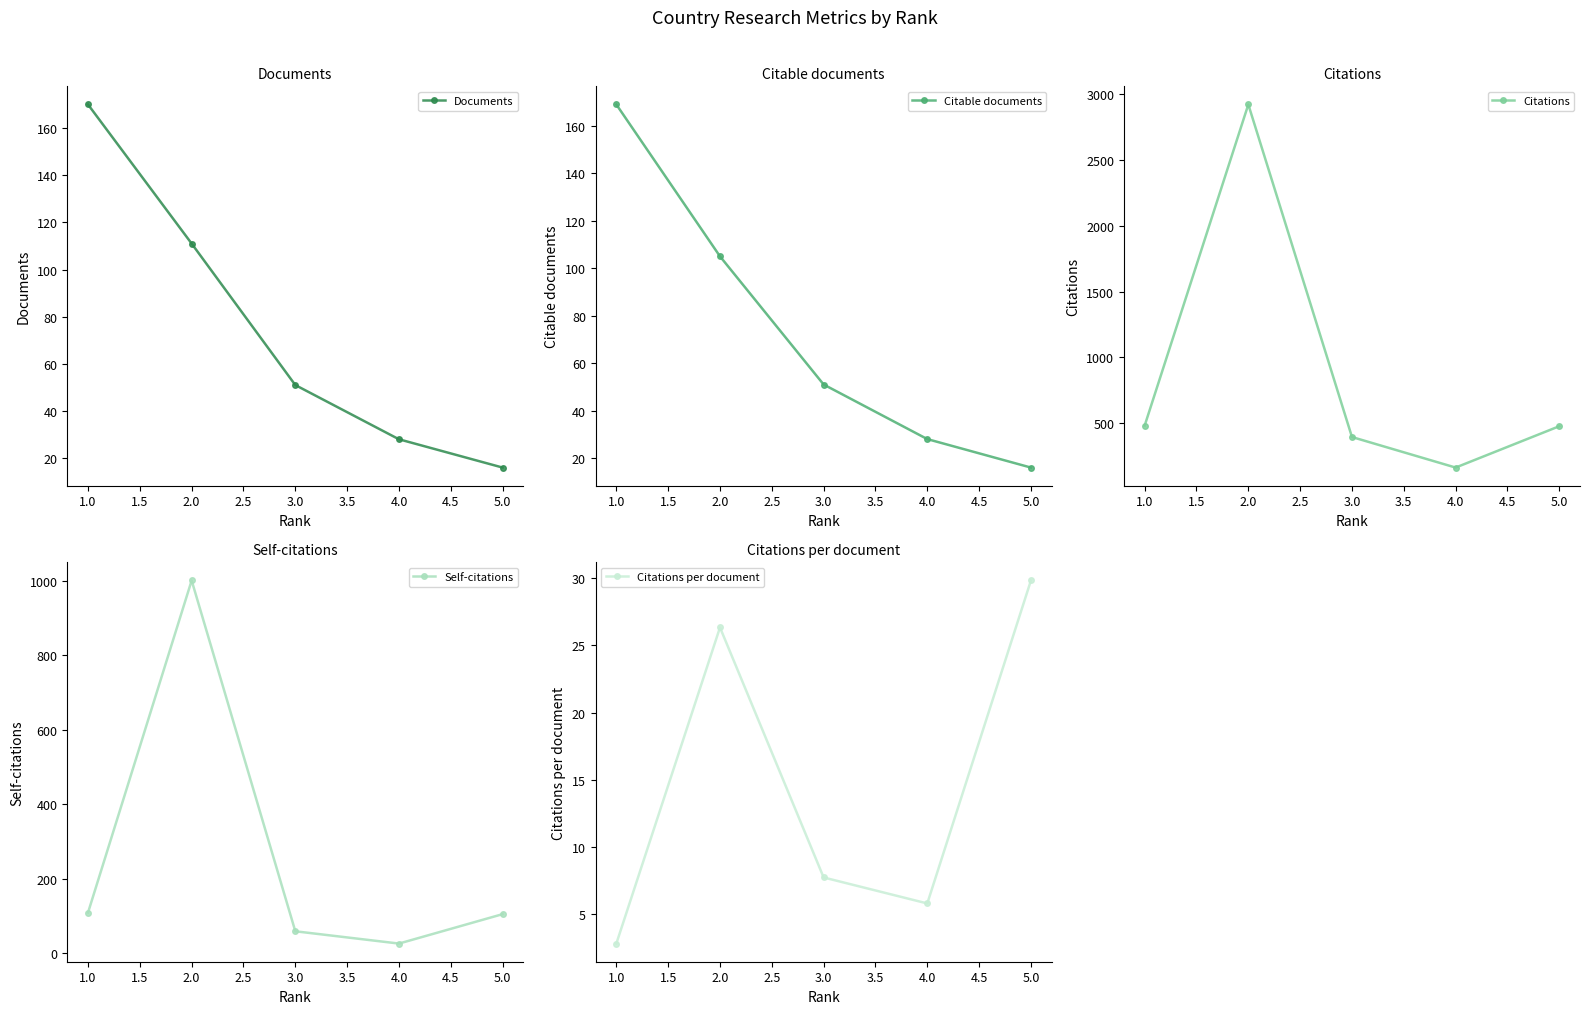

How many lines are shown in the chart?

6